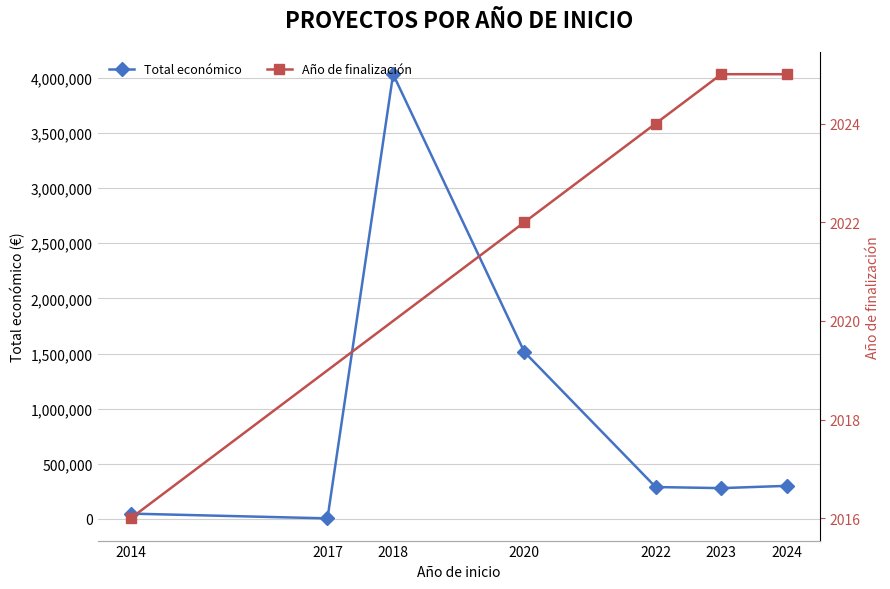

Where is the first local minimum?

2017